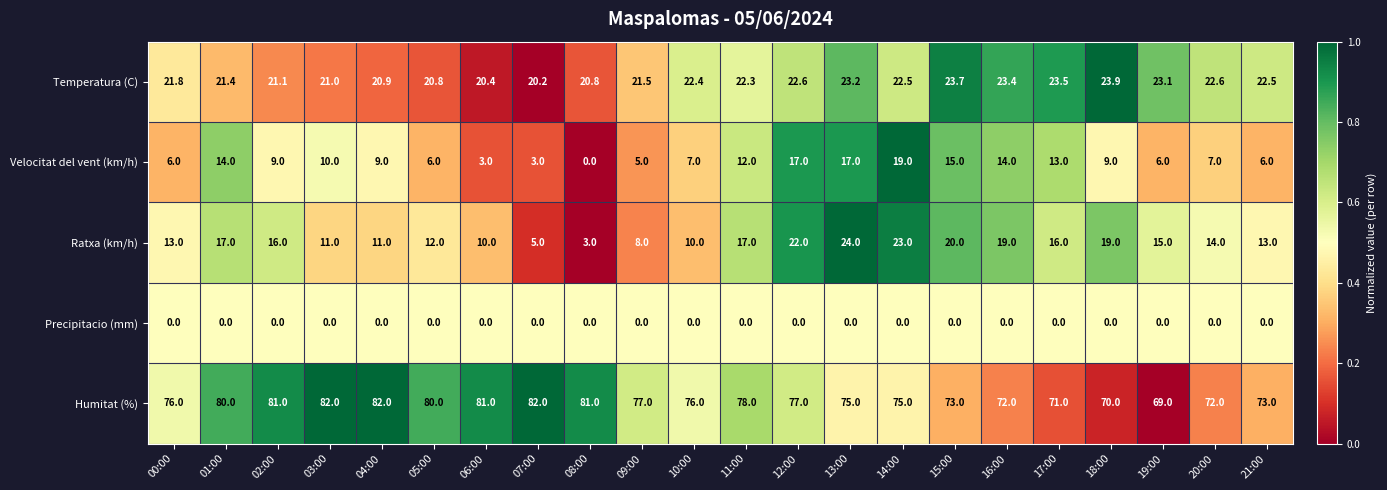

Which series has the largest range (max minus min)?

Ratxa (km/h)